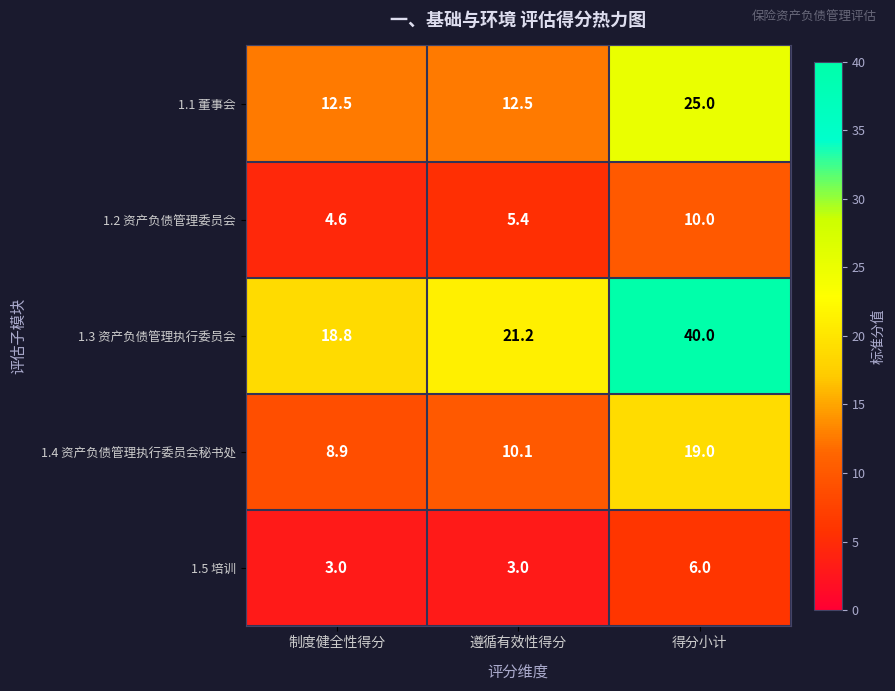

What is the spread (max minus min) of values at 制度健全性得分?

15.8